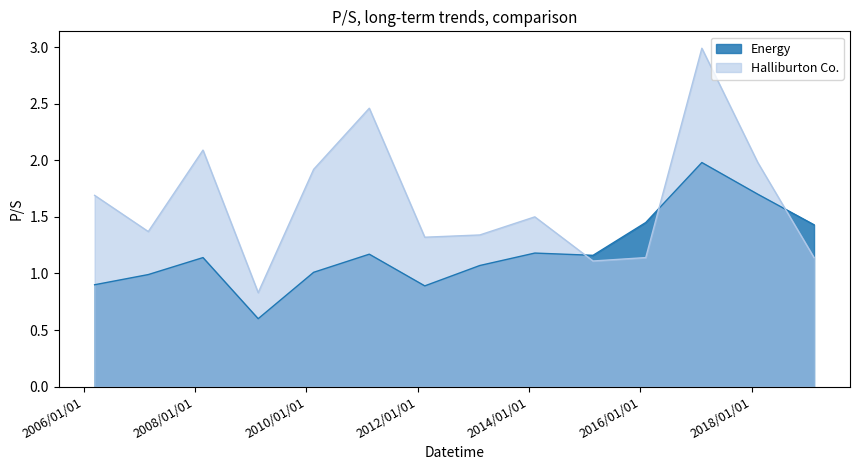

Rank the series by their average value, from highest to lowest.

Halliburton Co., Energy